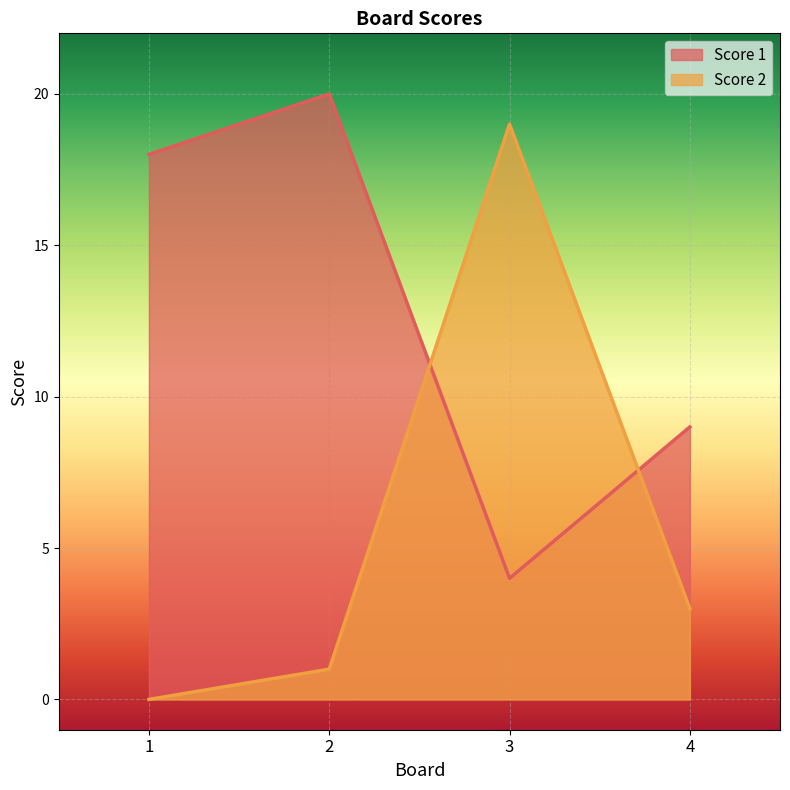

Which label corresponds to the smallest value in the chart?

1